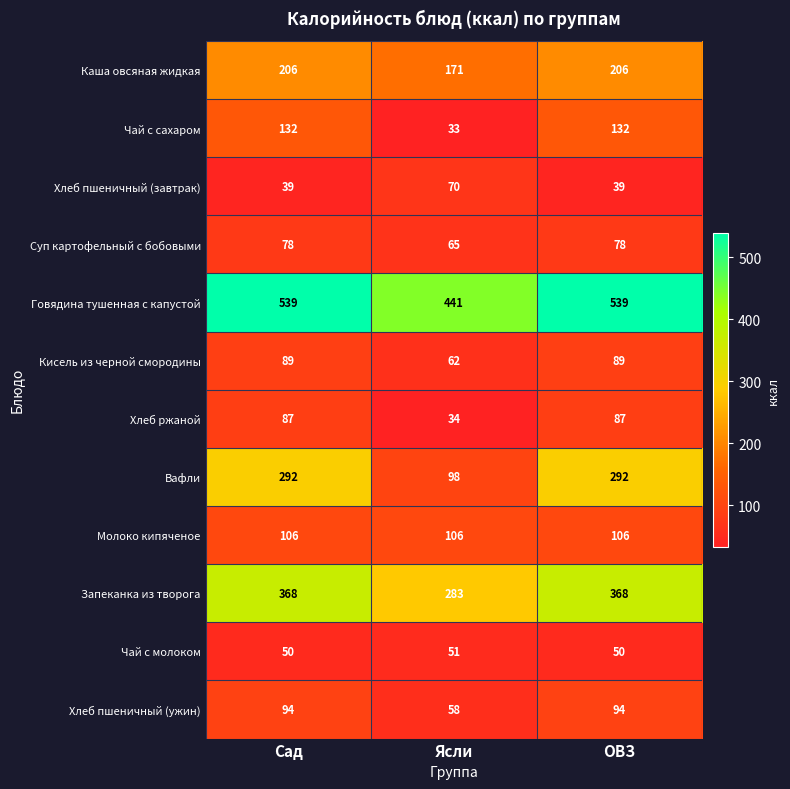

What is the lowest value of the Вафли series?

98